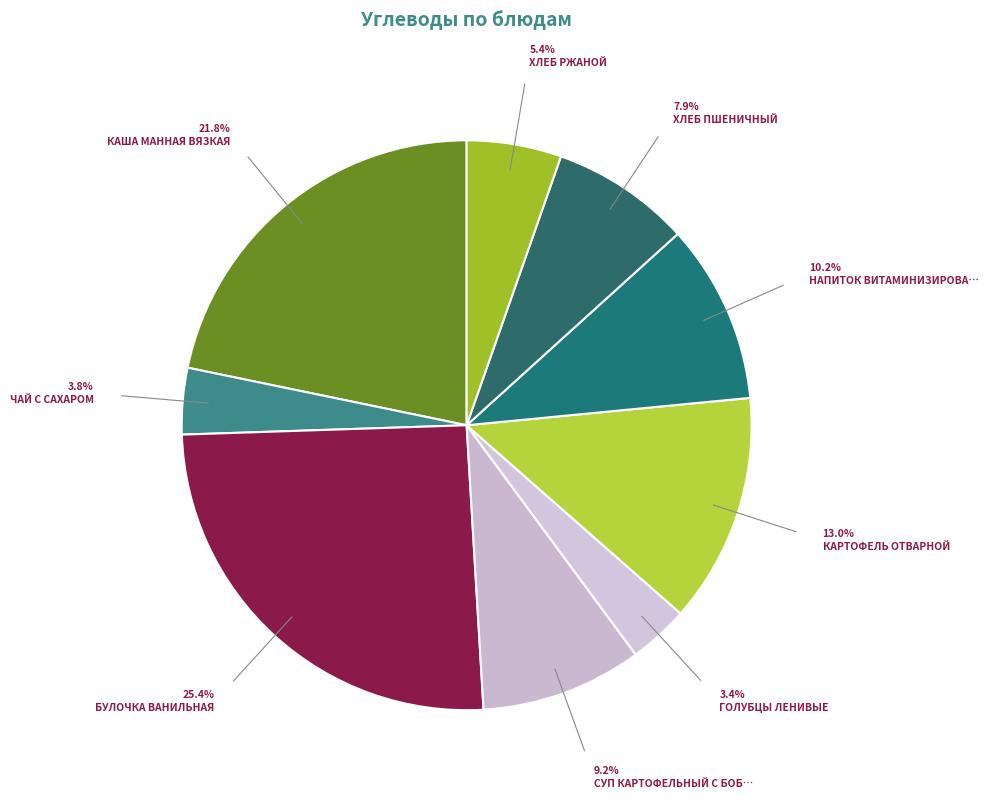

Rank the categories by value from lowest to highest.

Голубцы ленивые, Чай с сахаром, Хлеб ржаной, Хлеб пшеничный, Суп картофельный с бобовыми, Напиток витаминизированный, Картофель отварной, Каша манная вязкая, Булочка ванильная